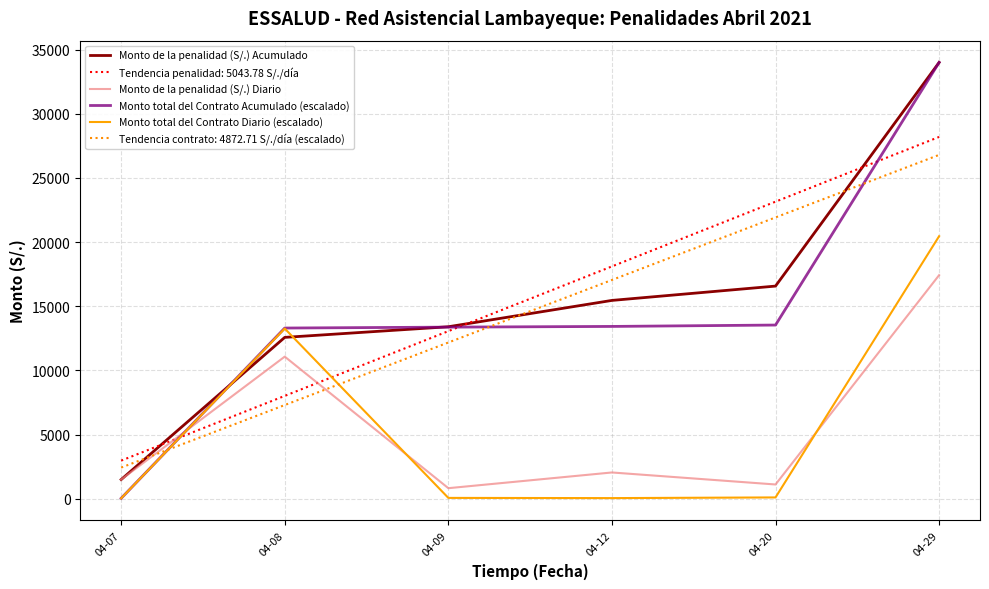

At which category is the sum across all series the highest?

04-29